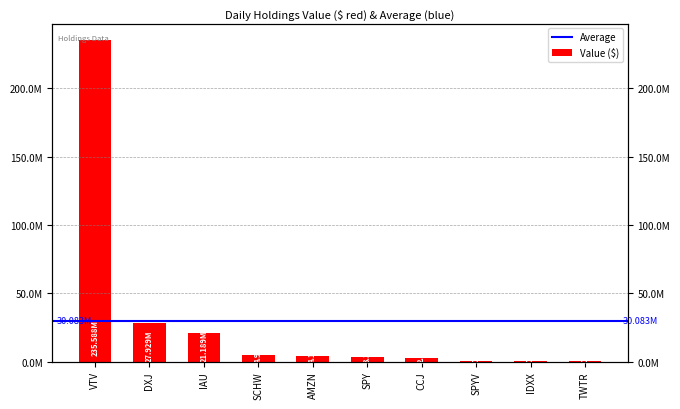

What is the average value?

30082600